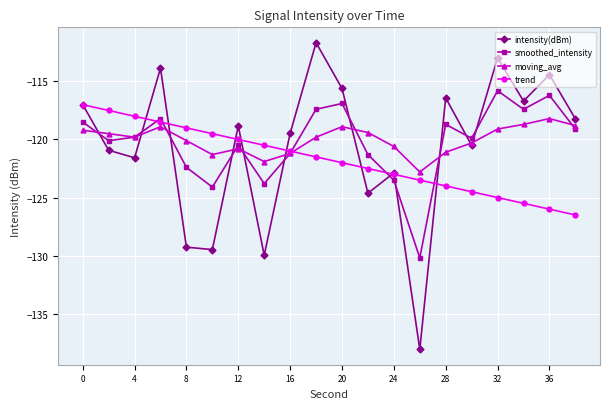

After their last crossing, which series has the higher values: smoothed_intensity or intensity(dBm)?

intensity(dBm)